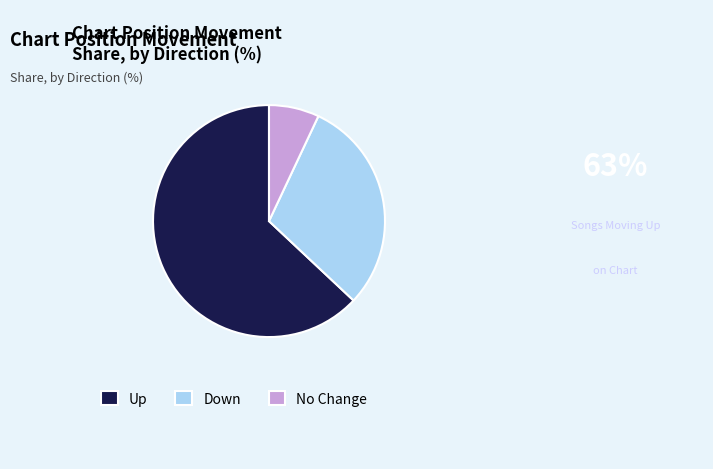

Which category has the biggest portion of the pie?

Up